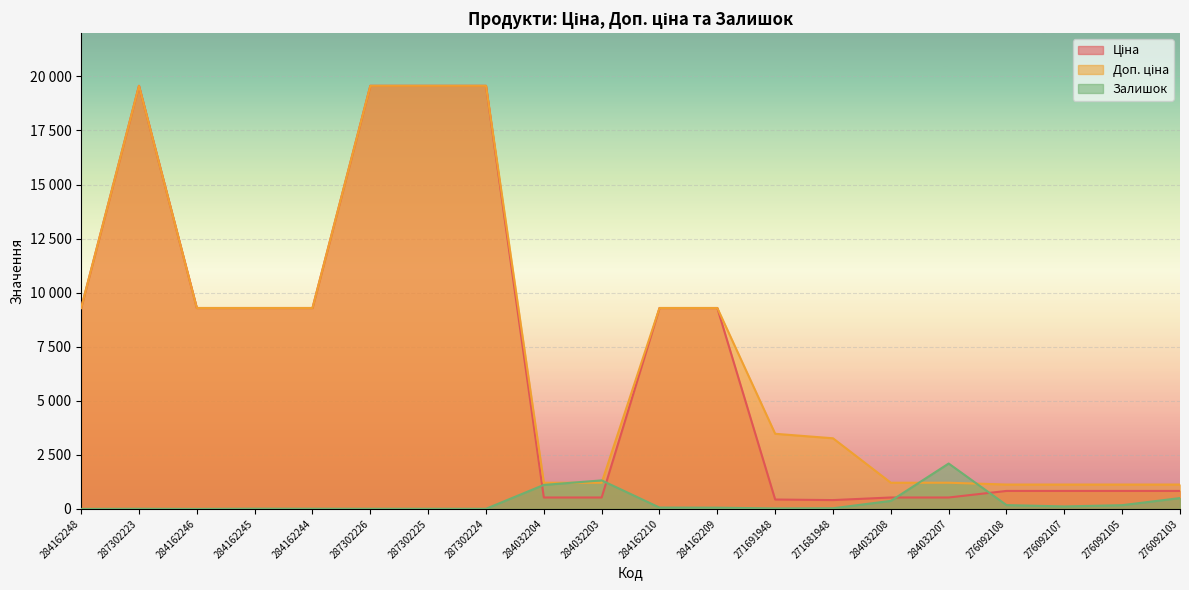

True or false: Ціна has a value of 528.2 at 284032208.

True